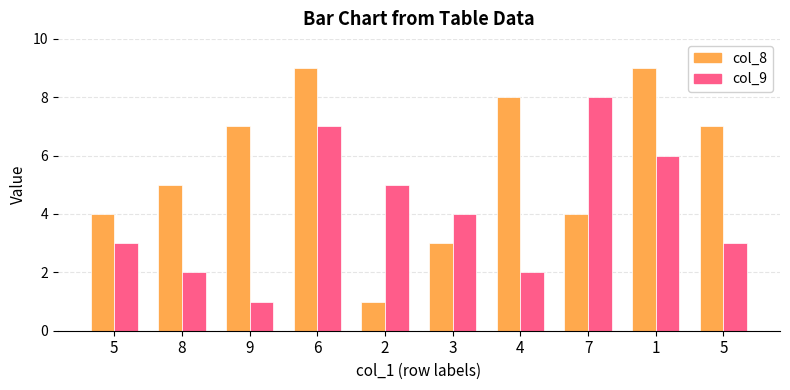

Which category has the lowest value in the col_8 series?

2